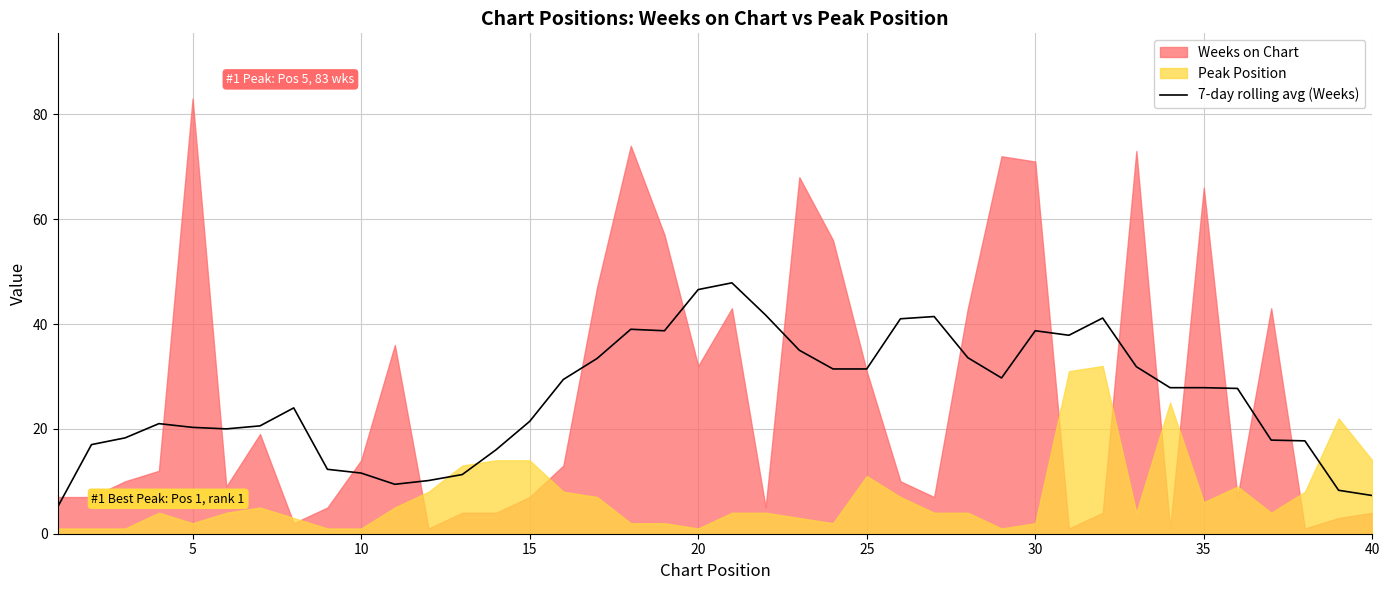

Count the number of categories in the chart.

40